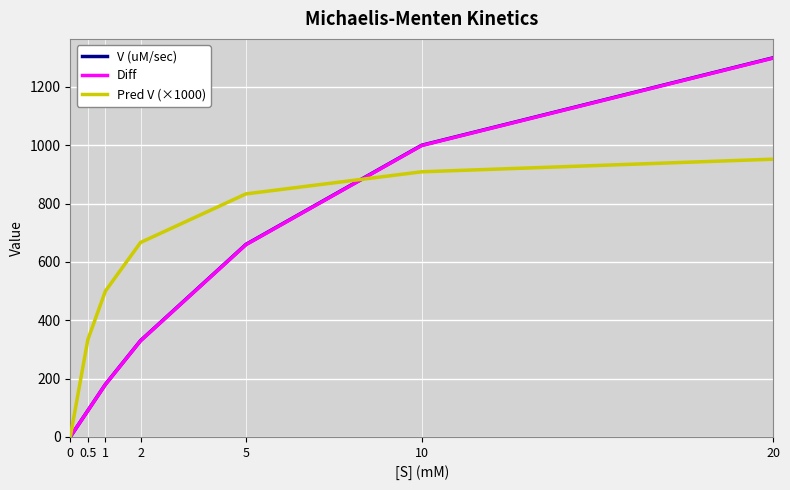

How many values in the V (uM/sec) series are below 330?

3